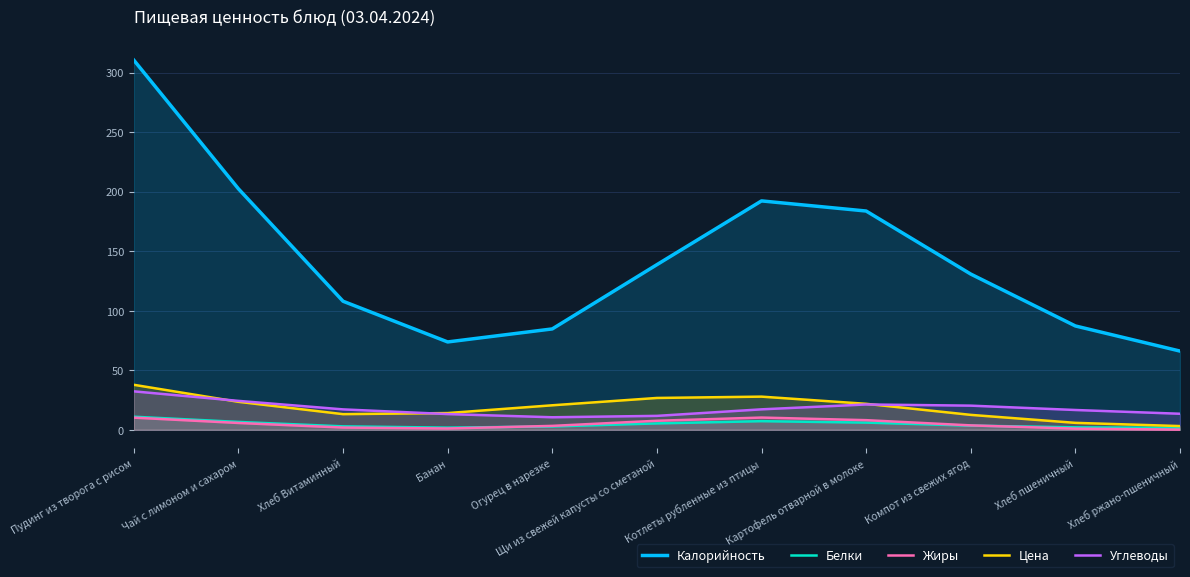

Where is the first local minimum for Цена?

Хлеб Витаминный